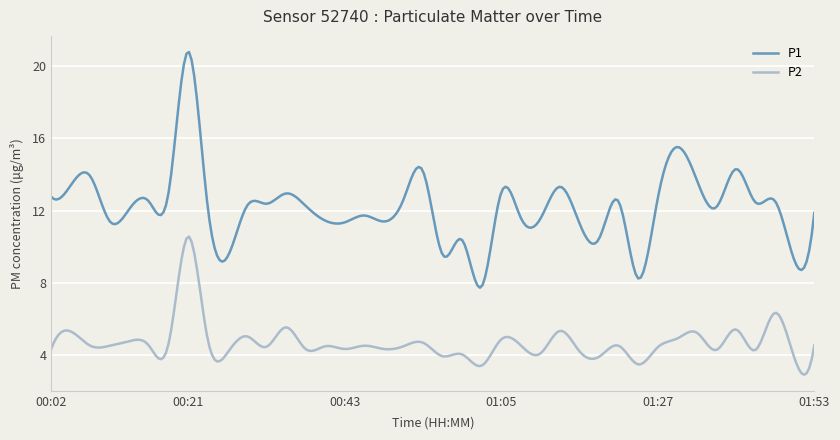

Which series has the widest spread of values?

P1